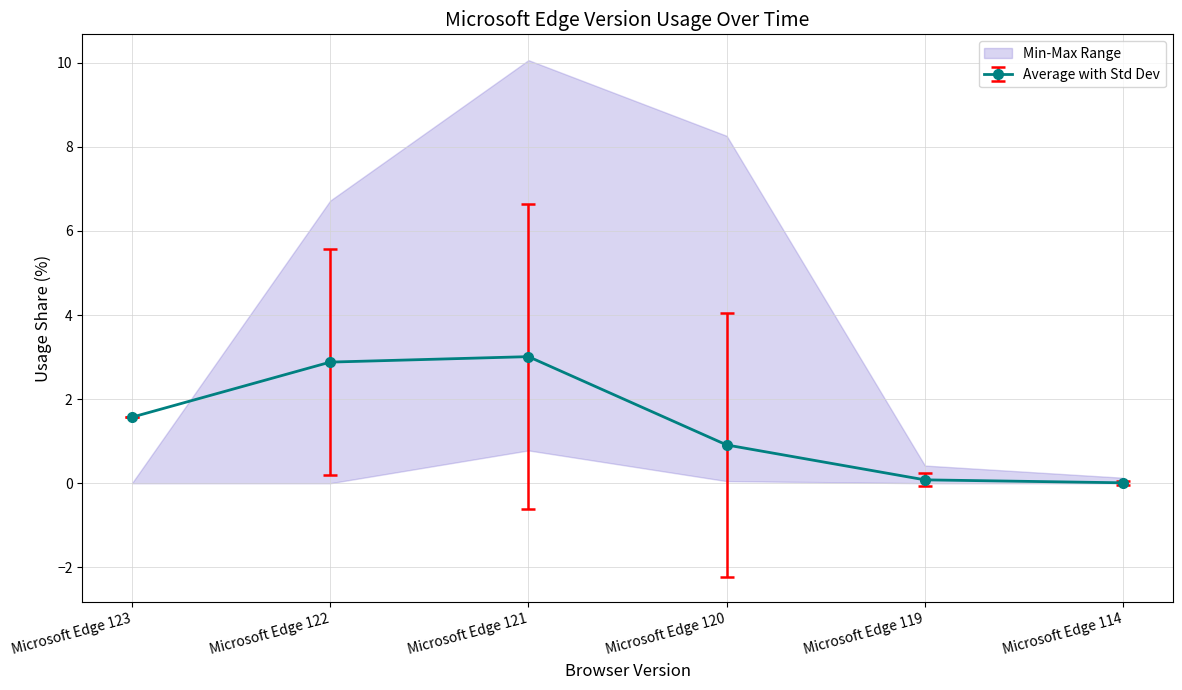

The Average with Std Dev series shows 1.0 at Microsoft Edge 121. True or false?

False